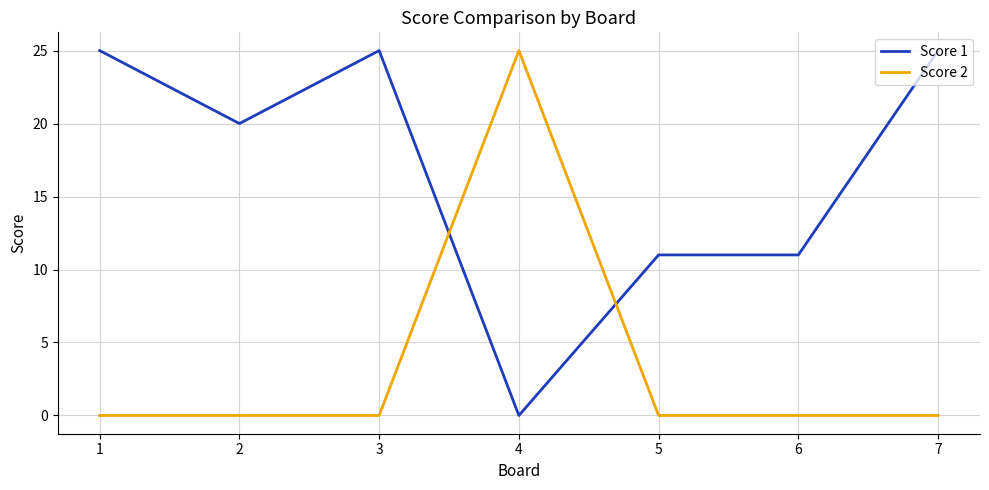

Reading left to right, what are all the values shown in this chart?

Score 1: 1=25	2=20	3=25	4=0	5=11	6=11	7=25
Score 2: 1=0	2=0	3=0	4=25	5=0	6=0	7=0